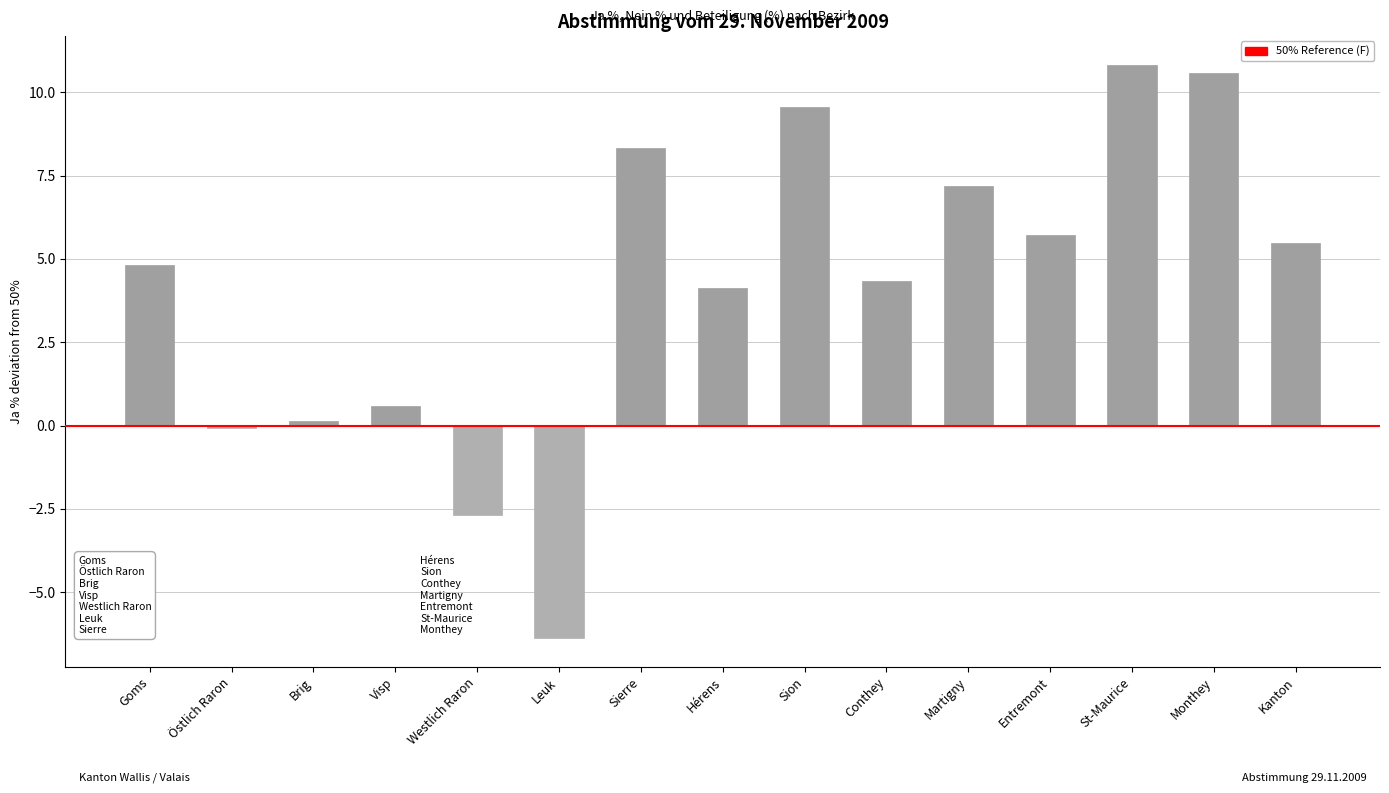

What is the difference between the second highest and second lowest values?

13.3